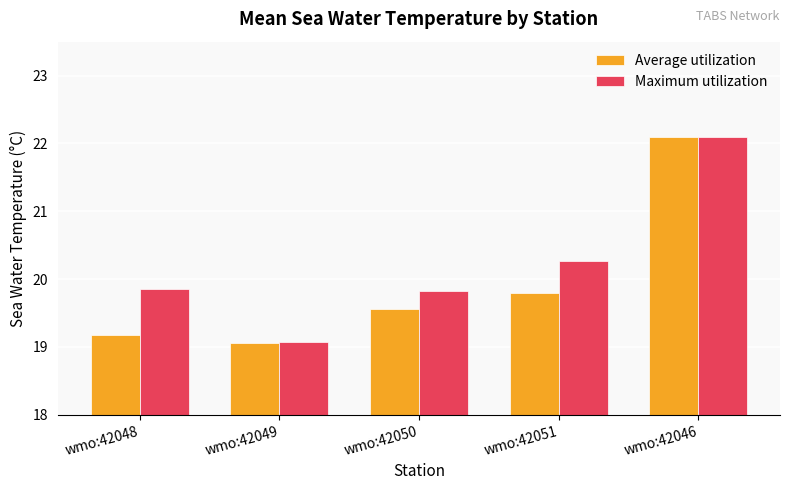

List the labels in order of Average utilization value, largest first.

wmo:42046, wmo:42051, wmo:42050, wmo:42048, wmo:42049